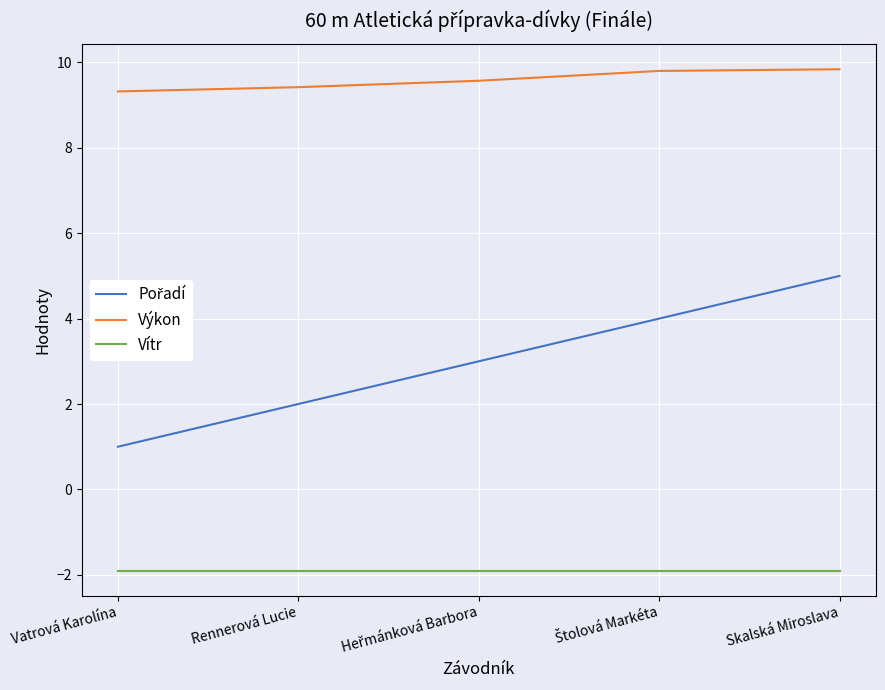

True or false: Výkon and Vítr cross at least once.

False